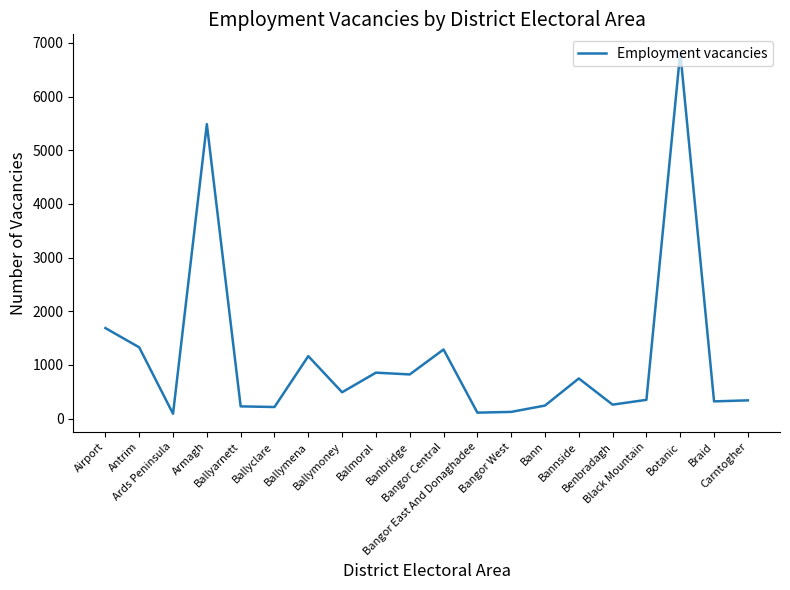

What is the difference between the maximum and minimum values?

6734